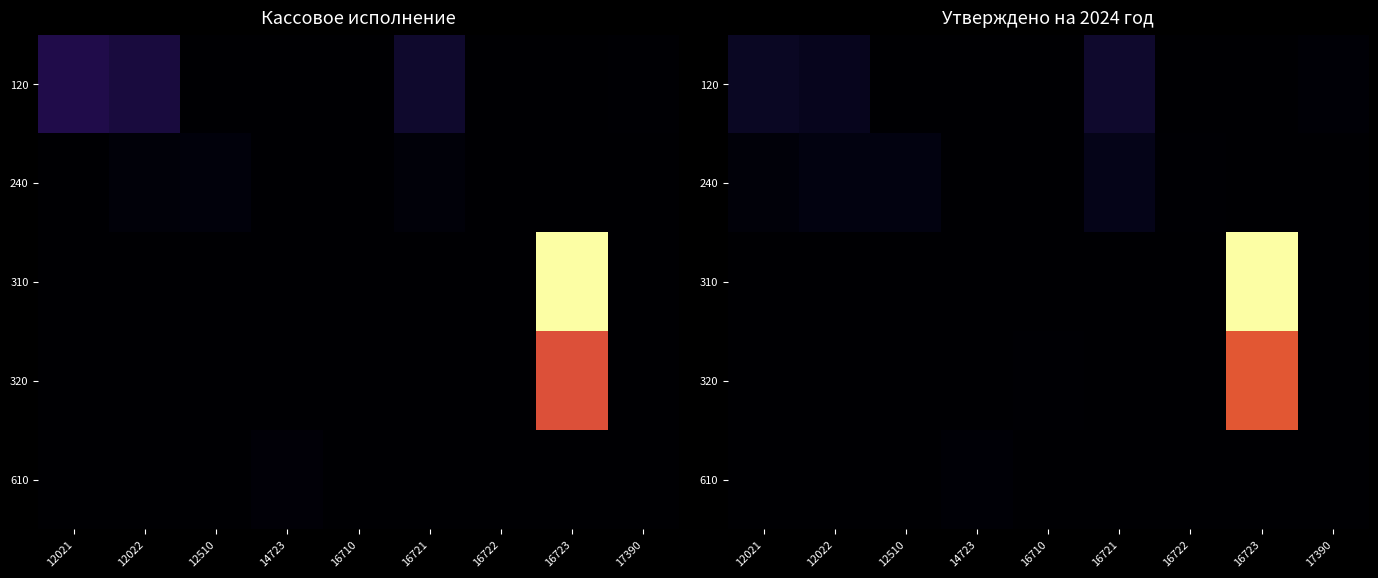

At which category is the sum across all series the highest?

16723